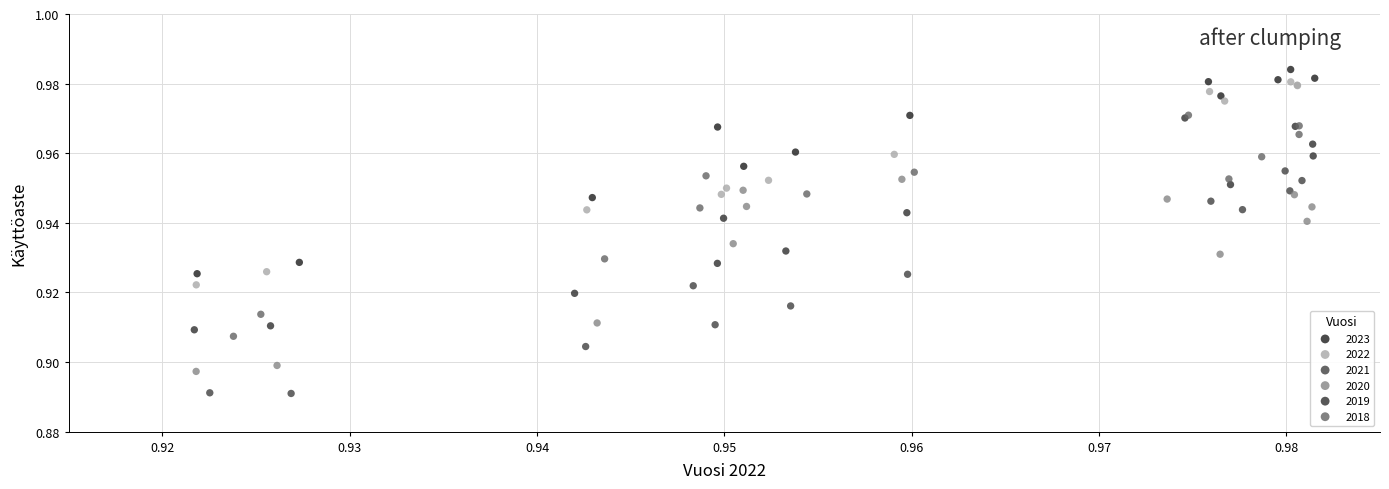

Which series reaches the minimum Y coordinate?

2021